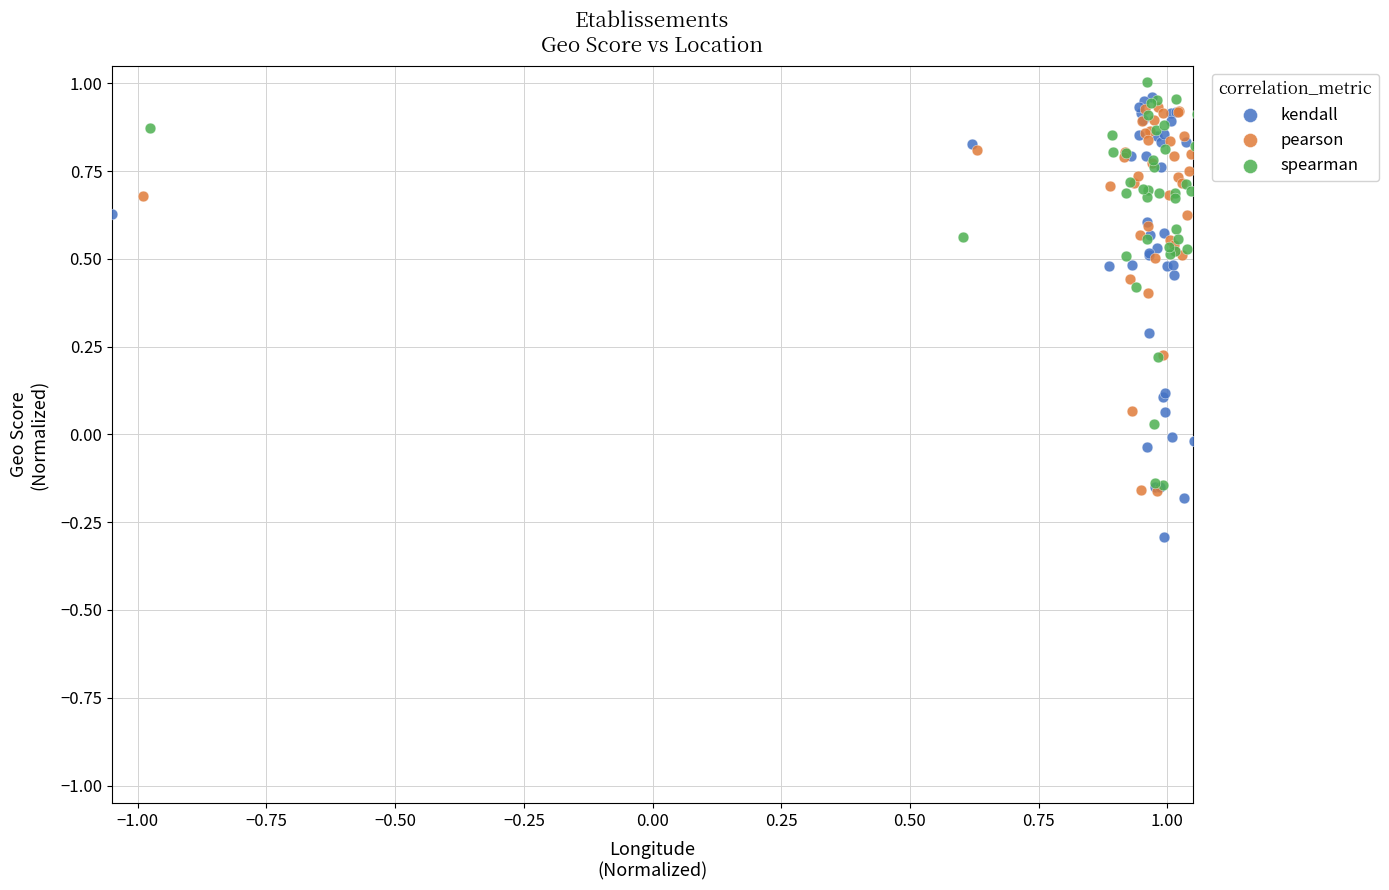

Which series has the widest spread of Y values?

kendall